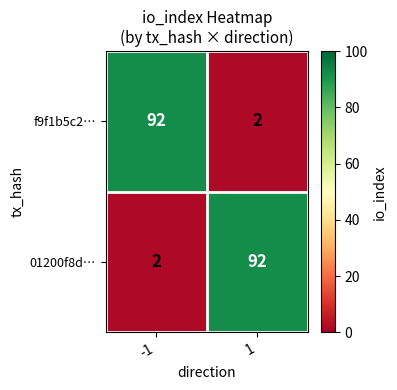

Reading left to right, list all the values displayed in this chart.

f9f1b5c2…: 92	2
01200f8d…: 2	92